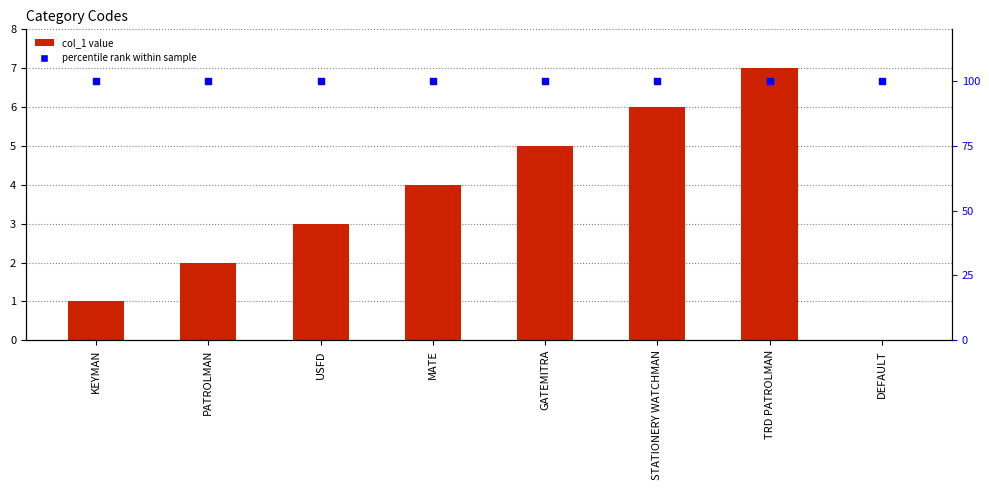

Which series has the largest total across all categories?

percentile rank